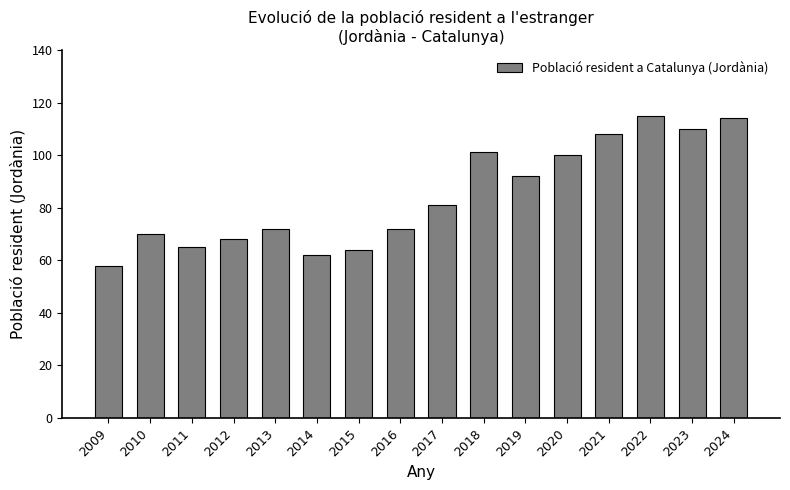

Which has a higher value, 2023 or 2012?

2023